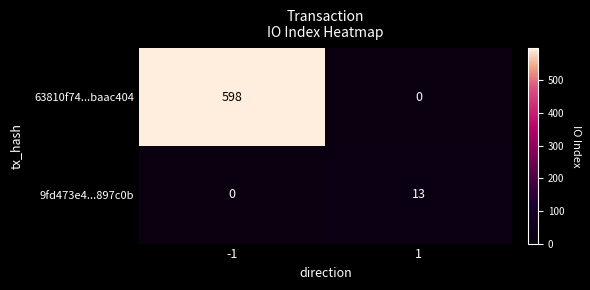

The 9fd473e4...897c0b series shows 0 at -1. True or false?

True